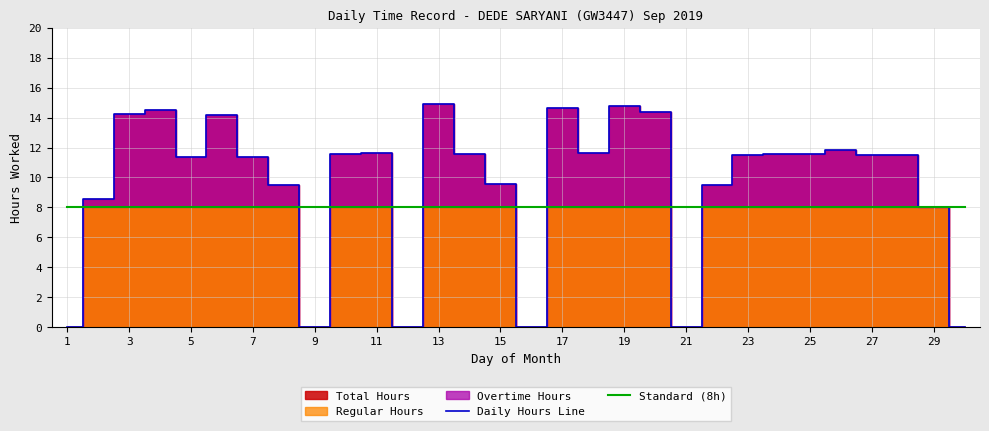

The value of Standard (8h) at 25 is 8.0. True or false?

True